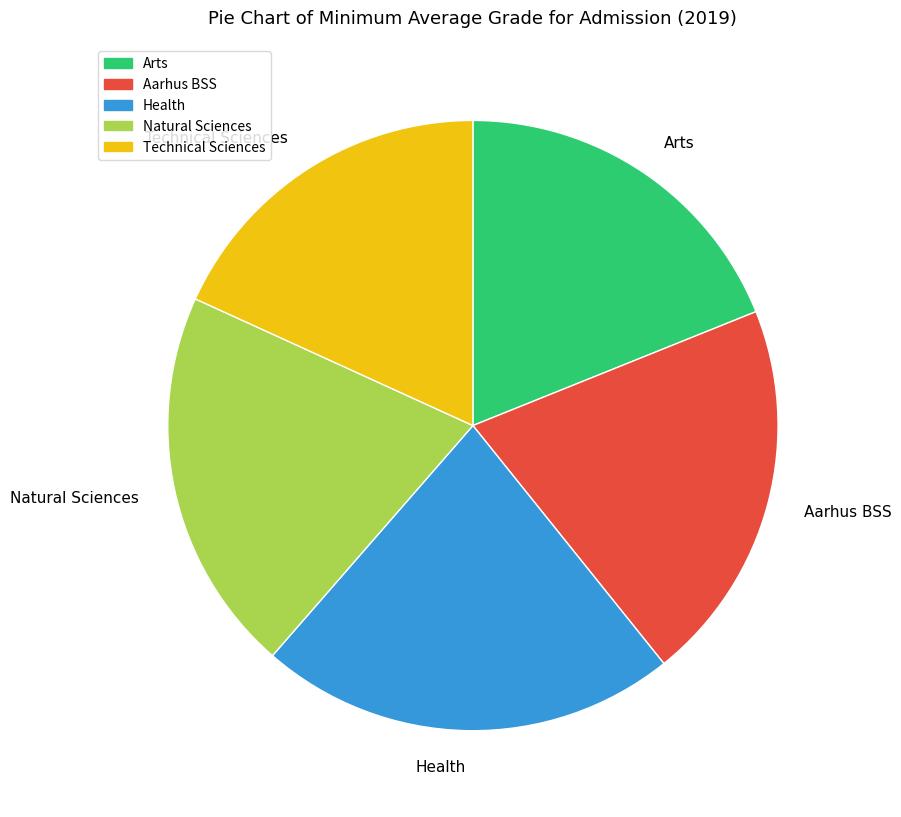

How many segments does this pie chart have?

5